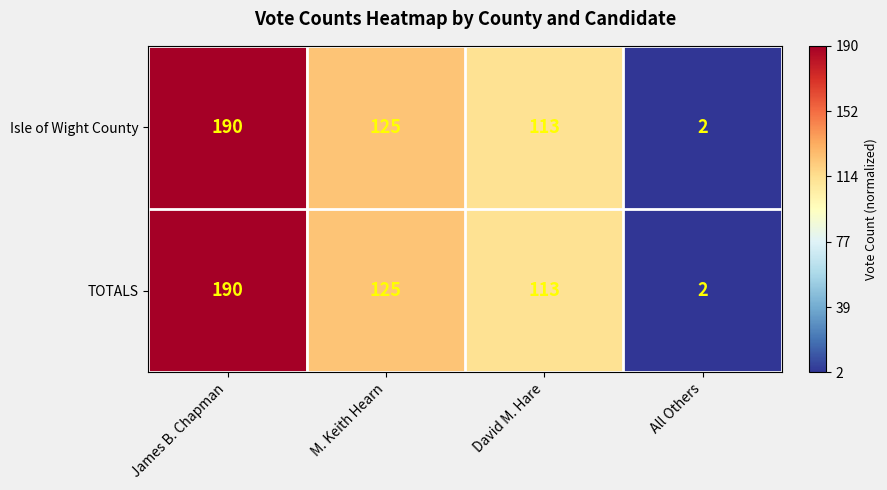

At which label is TOTALS closest to 96?

David M. Hare